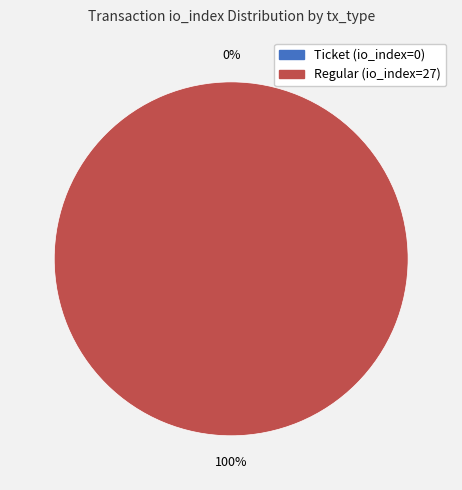

To the nearest percent, what is the combined percentage of Ticket (io_index=0) and Regular (io_index=27)?

100%